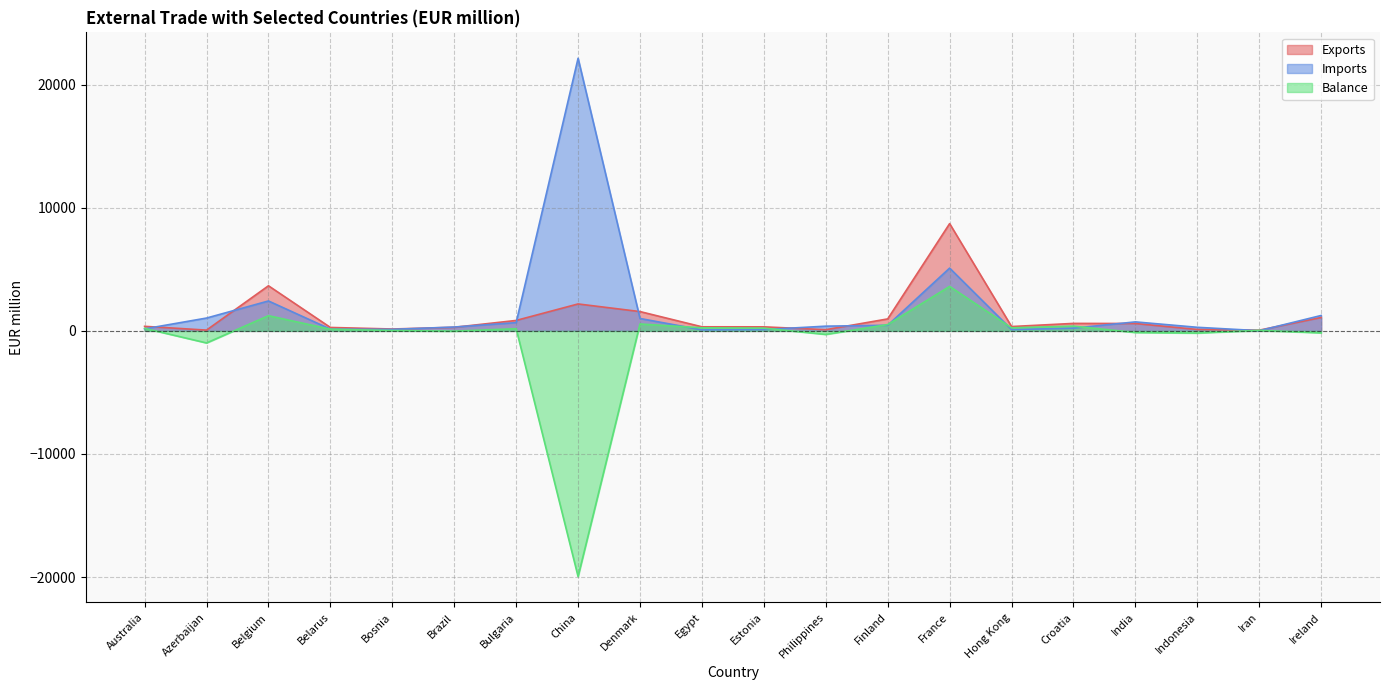

Which series changed the most between Finland and Ireland?

Imports